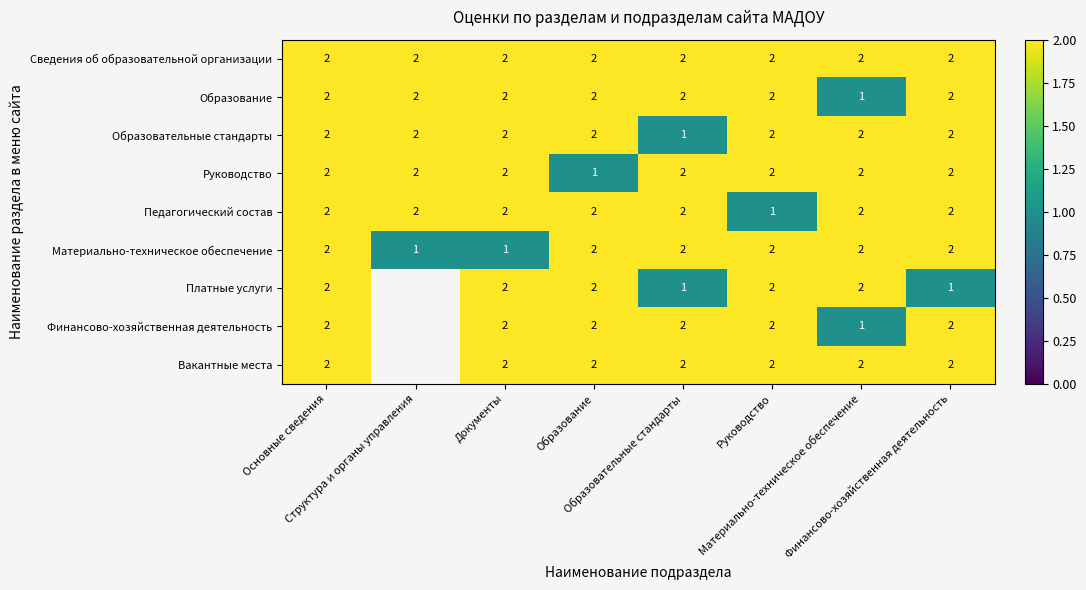

How many Педагогический состав values are between 2 and 3?

7